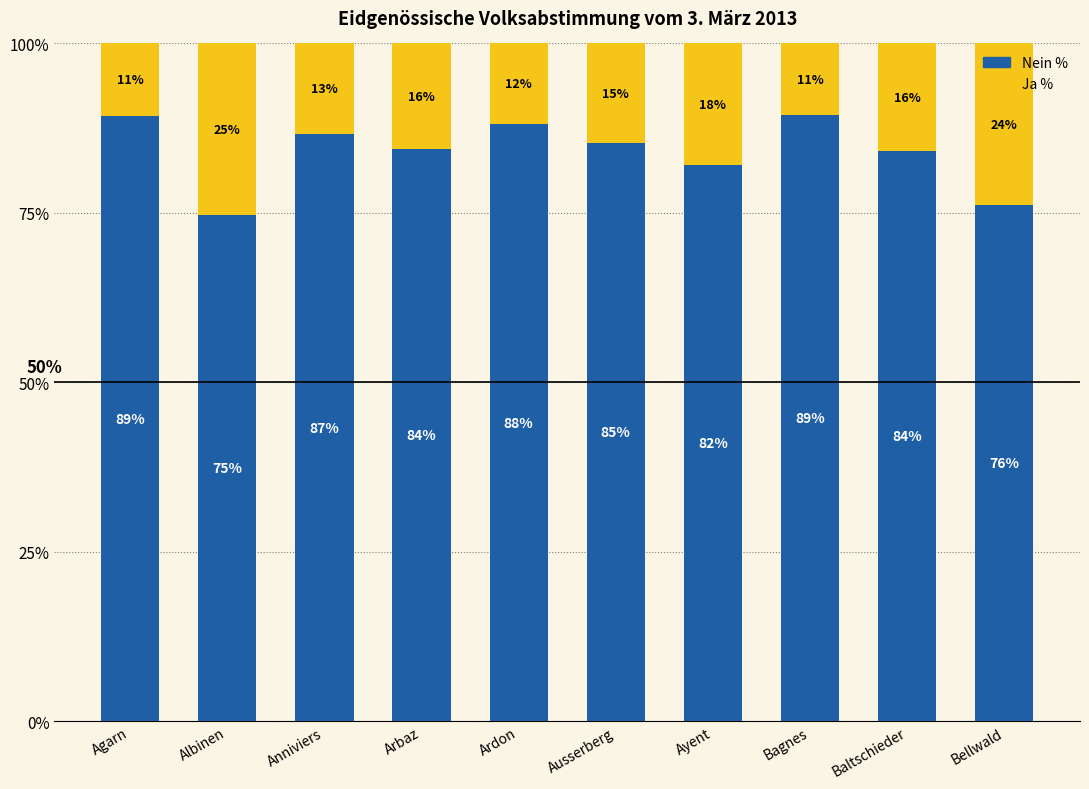

What is the lowest value of the Nein % series?

74.7